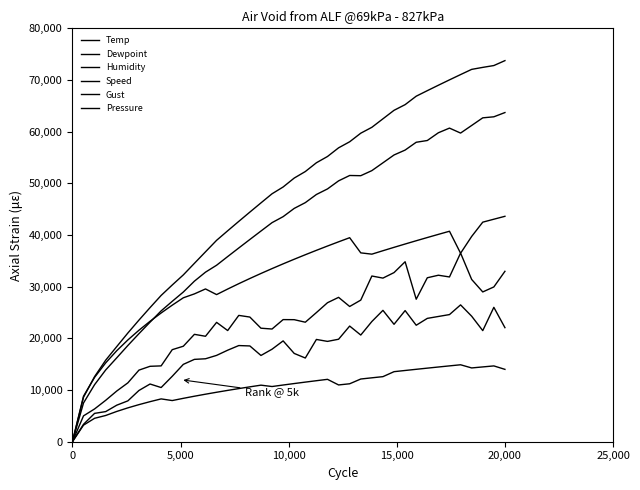

How many times do Speed and Humidity cross each other?

2